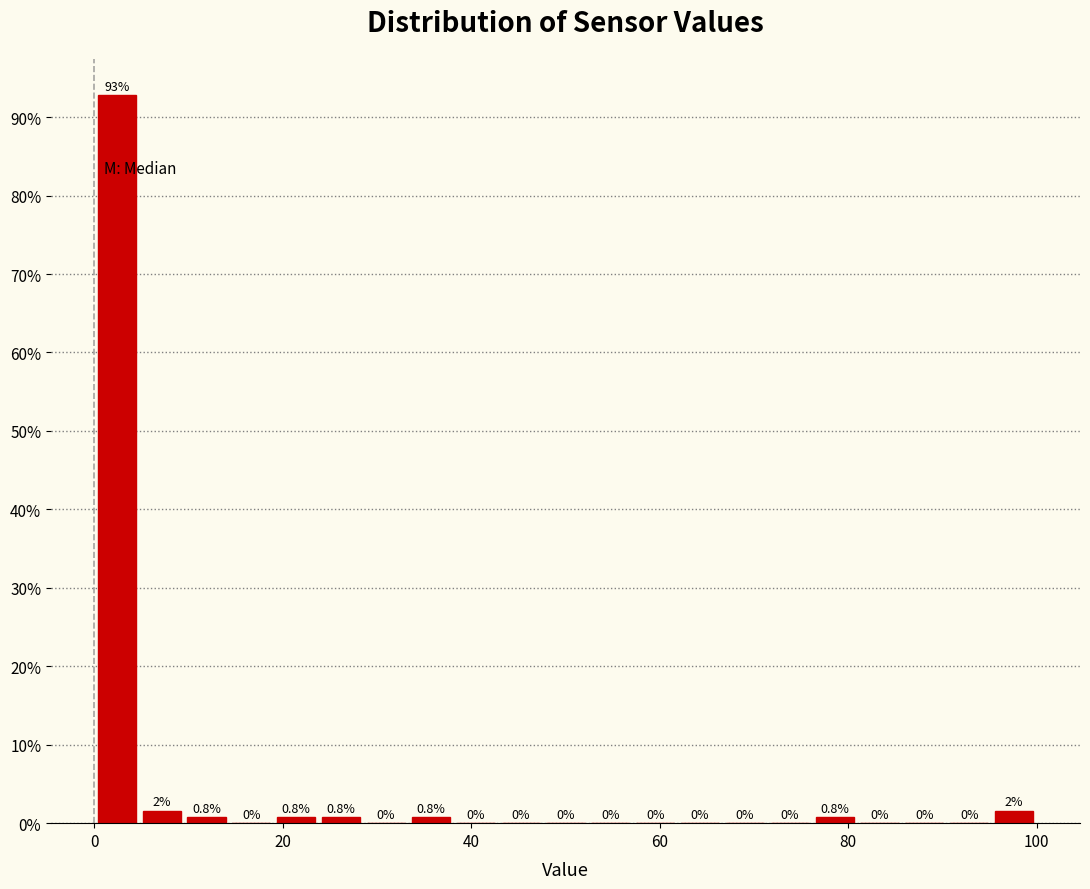

Read against the x-axis, roughly where is the centre of the tallest bar?

2